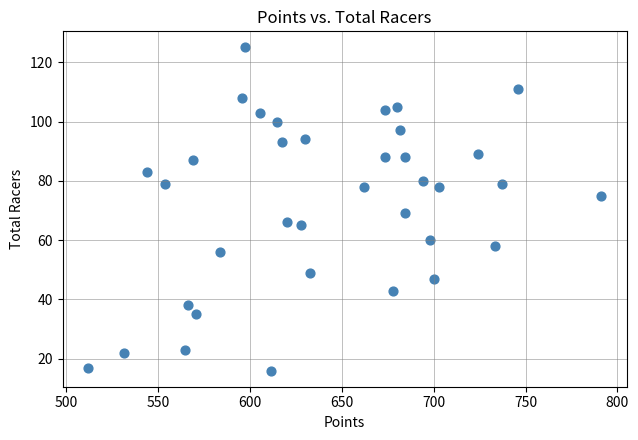

What is the range of Y values (max minus min)?

109